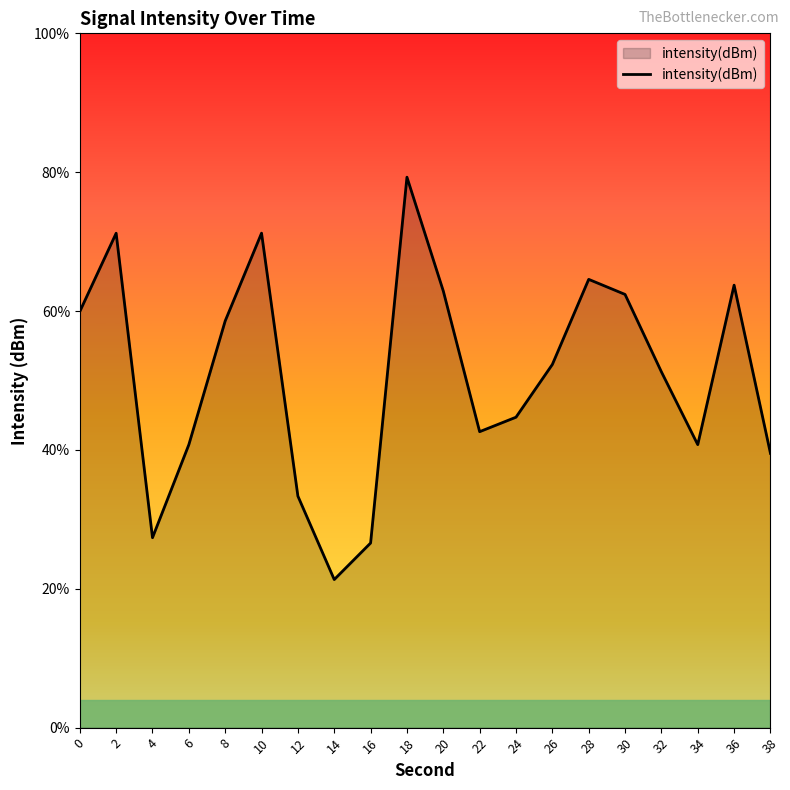

How many lines are shown in the chart?

1